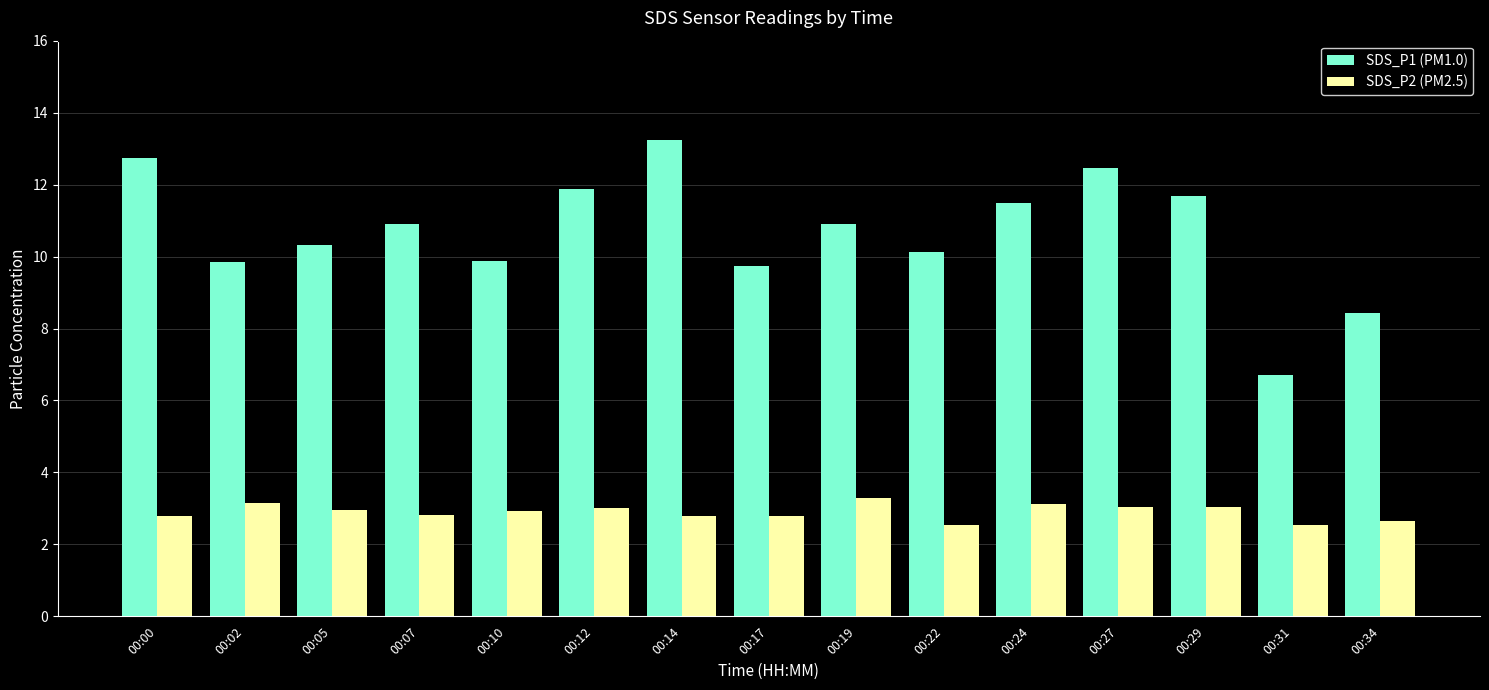

At which label does SDS_P1 (PM1.0) reach its minimum?

00:31